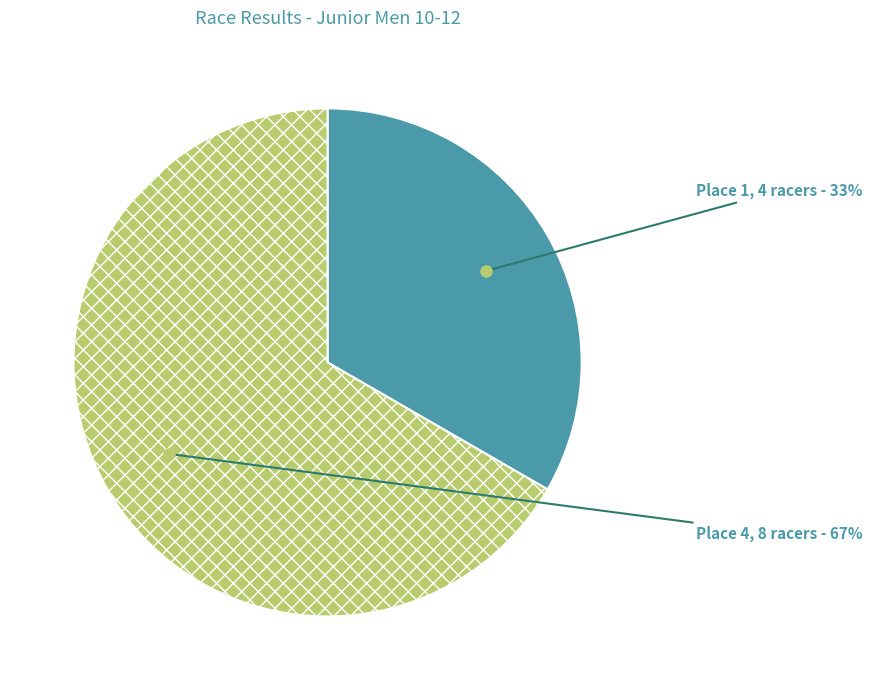

Does Place 4 represent more than half of the total?

Yes